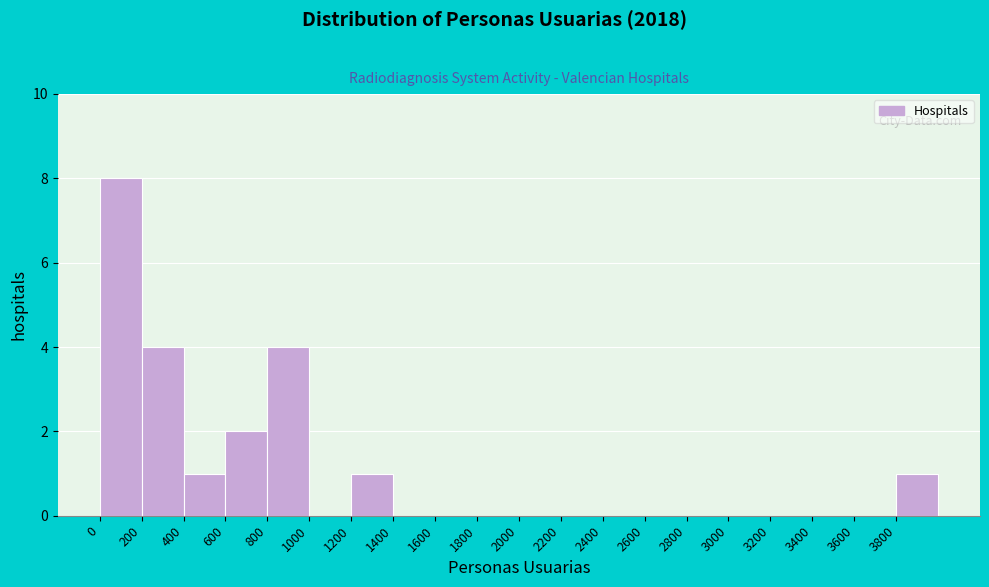

What is the height of the bar covering 200 to 400 on the x-axis? The values are not printed on the chart, so give them approximately, as read against the axis.

4